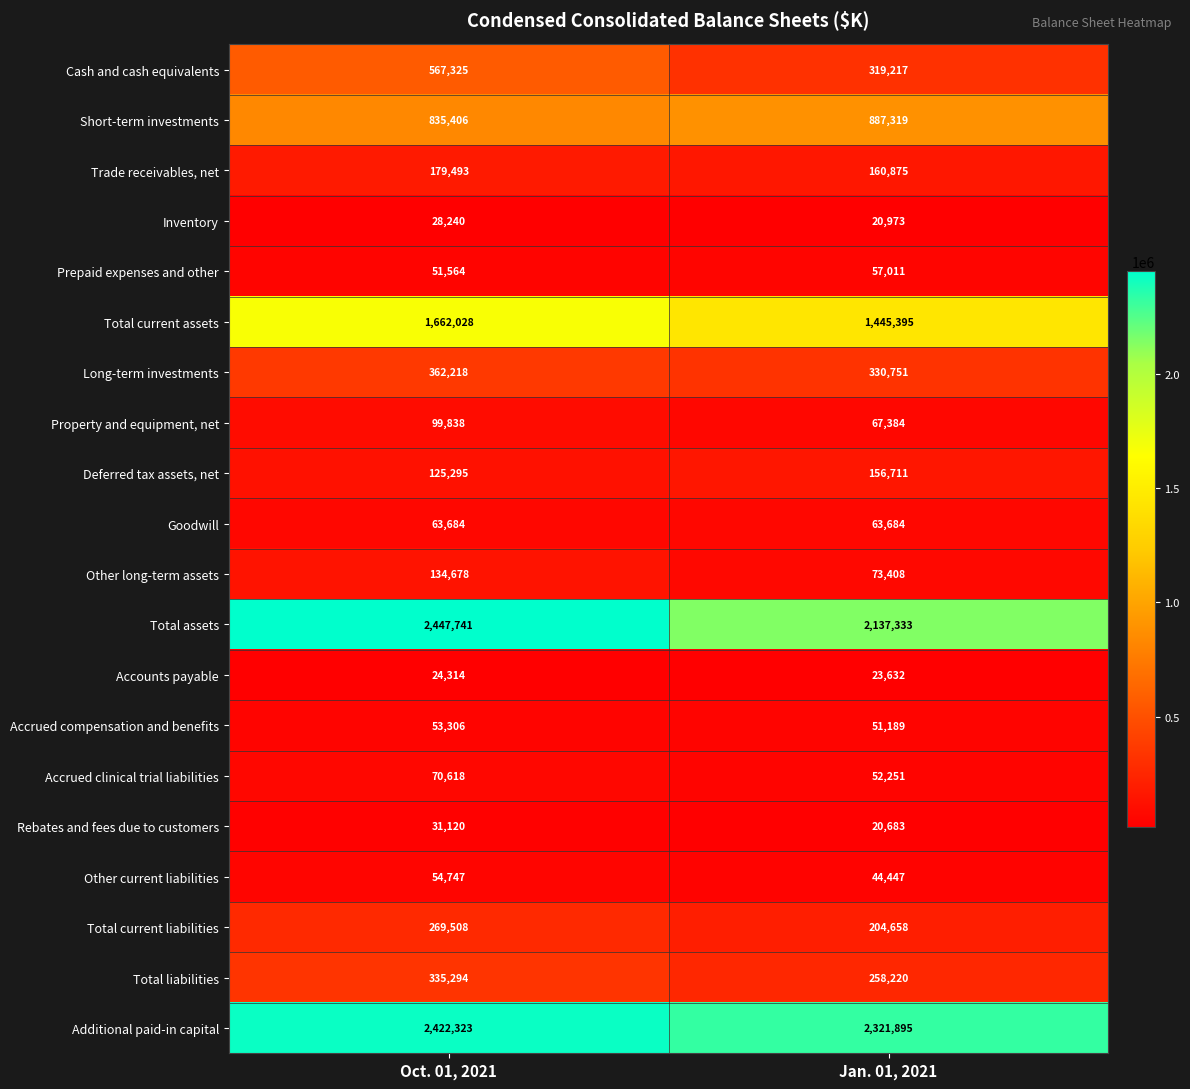

At which category is the sum across all series the highest?

Oct. 01, 2021